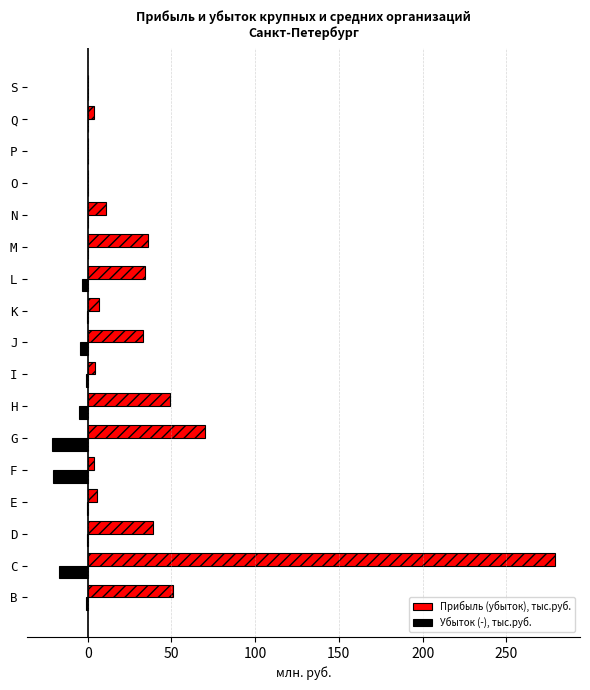

At which category does the chart reach its peak across all series?

C